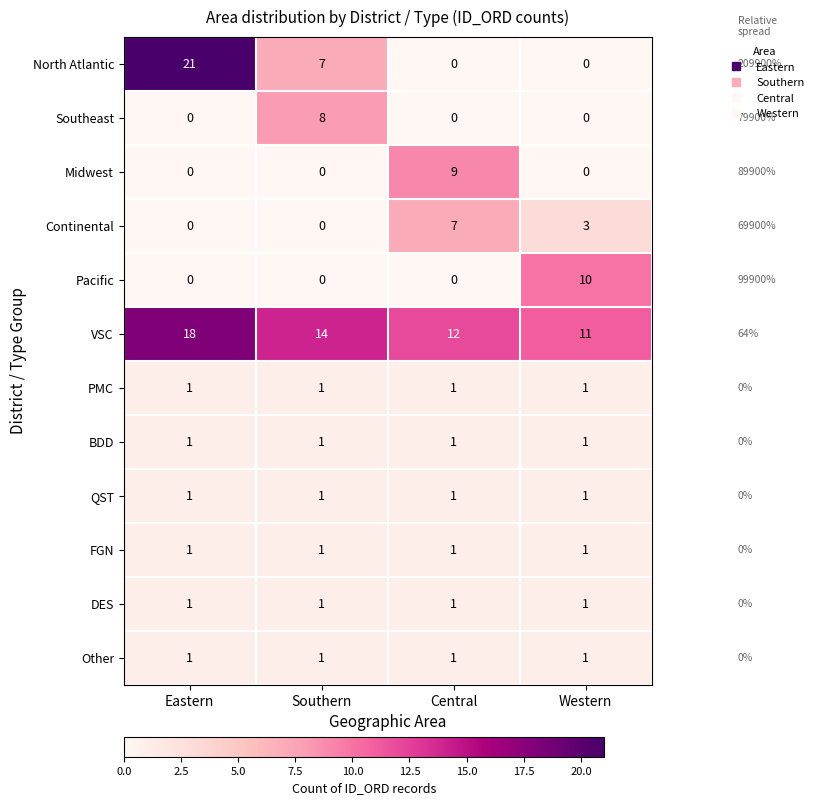

True or false: Other has a value of 1 at Western.

True